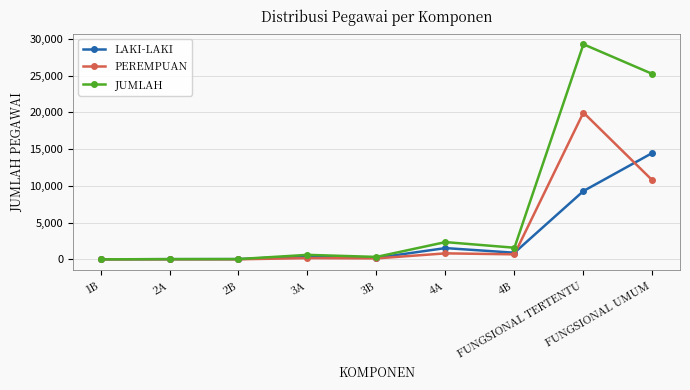

Which series changed the most between 3B and 4B?

JUMLAH